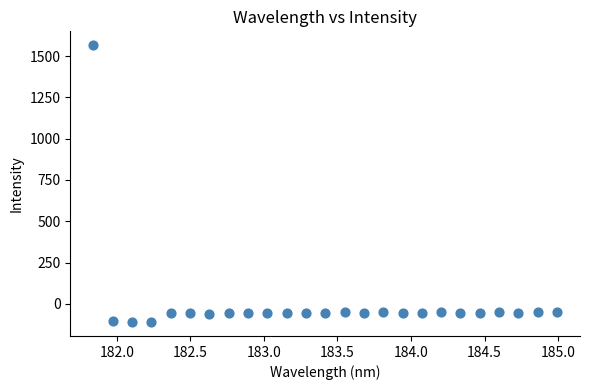

What is the range of Y values (max minus min)?

1677.1